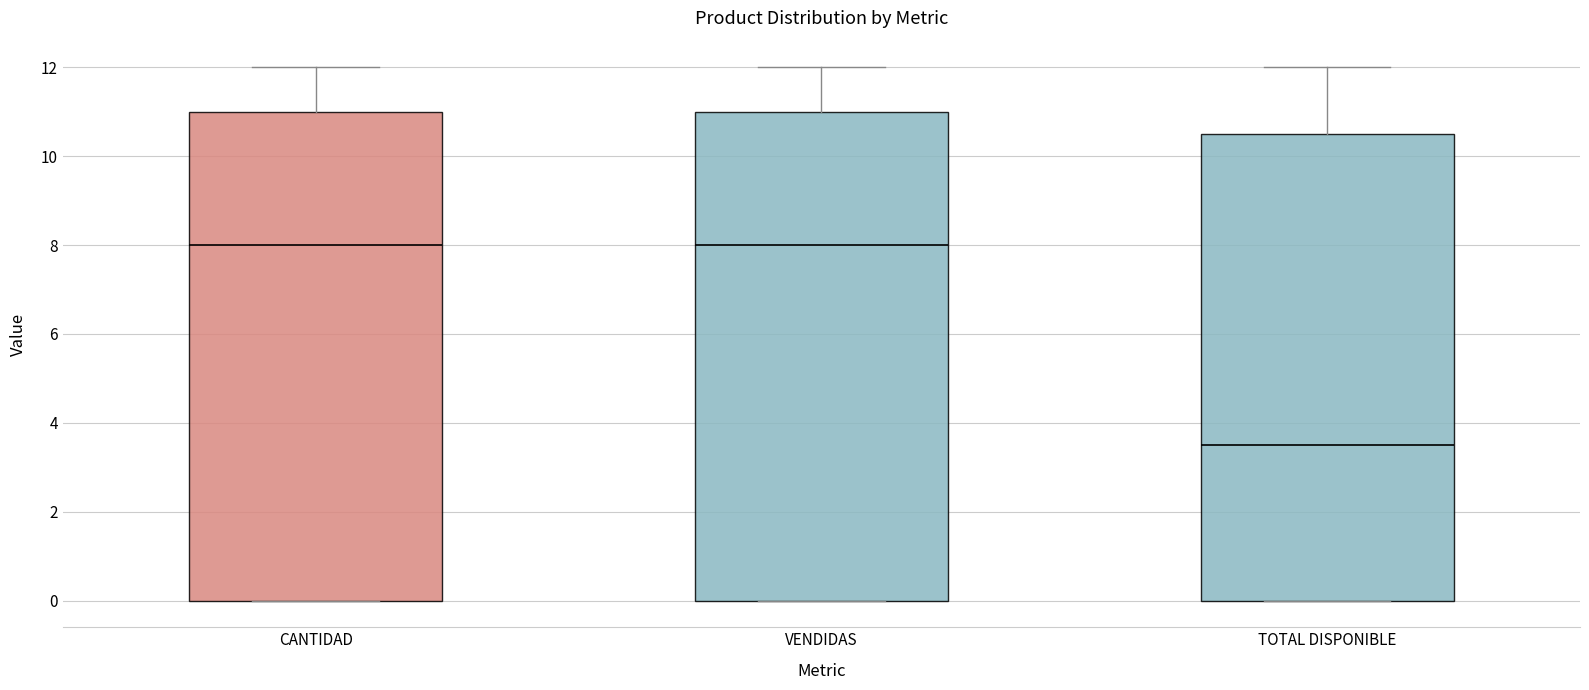

Reading left to right, transcribe this box plot: for each box, give where its median line is, the range the box spans, and where its two whiskers end, as read against the y-axis. The values are not printed on the chart, so give them approximately, as read against the axis.

CANTIDAD: median 8.0, box 0.0 to 11.0, whiskers 0.0 to 12.0
VENDIDAS: median 8.0, box 0.0 to 11.0, whiskers 0.0 to 12.0
TOTAL DISPONIBLE: median 3.6, box 0.0 to 10.6, whiskers 0.0 to 12.0